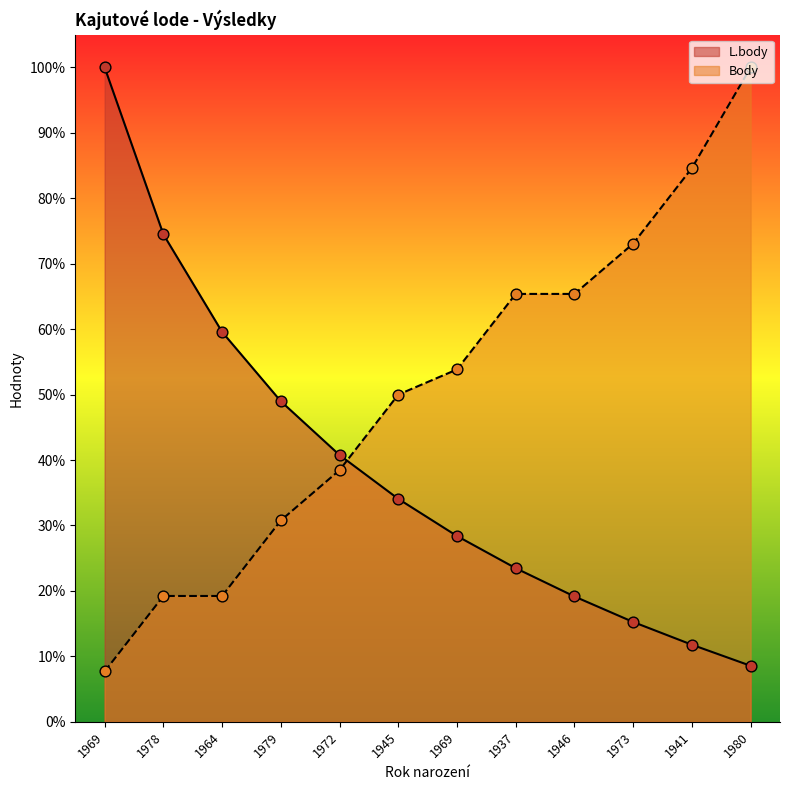

Which series contains the highest Y value?

L.body